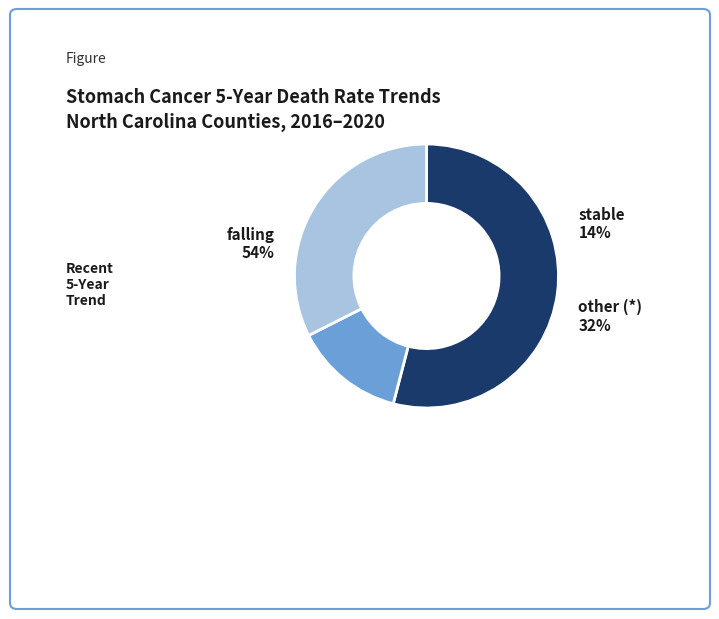

To the nearest percent, what portion does other (*) represent?

32%